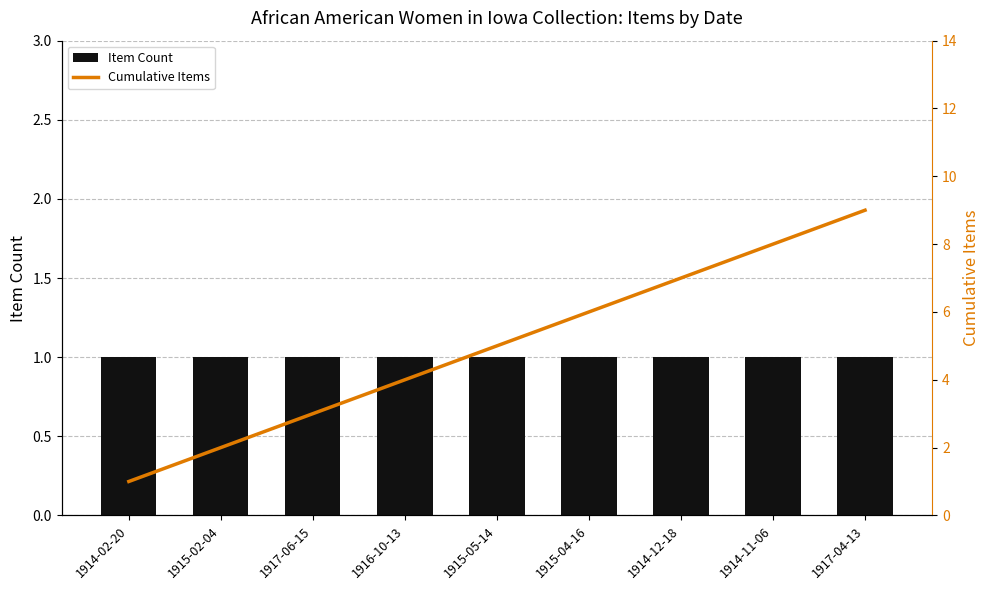

What is the difference between the maximum and minimum values in the Cumulative Items series?

8